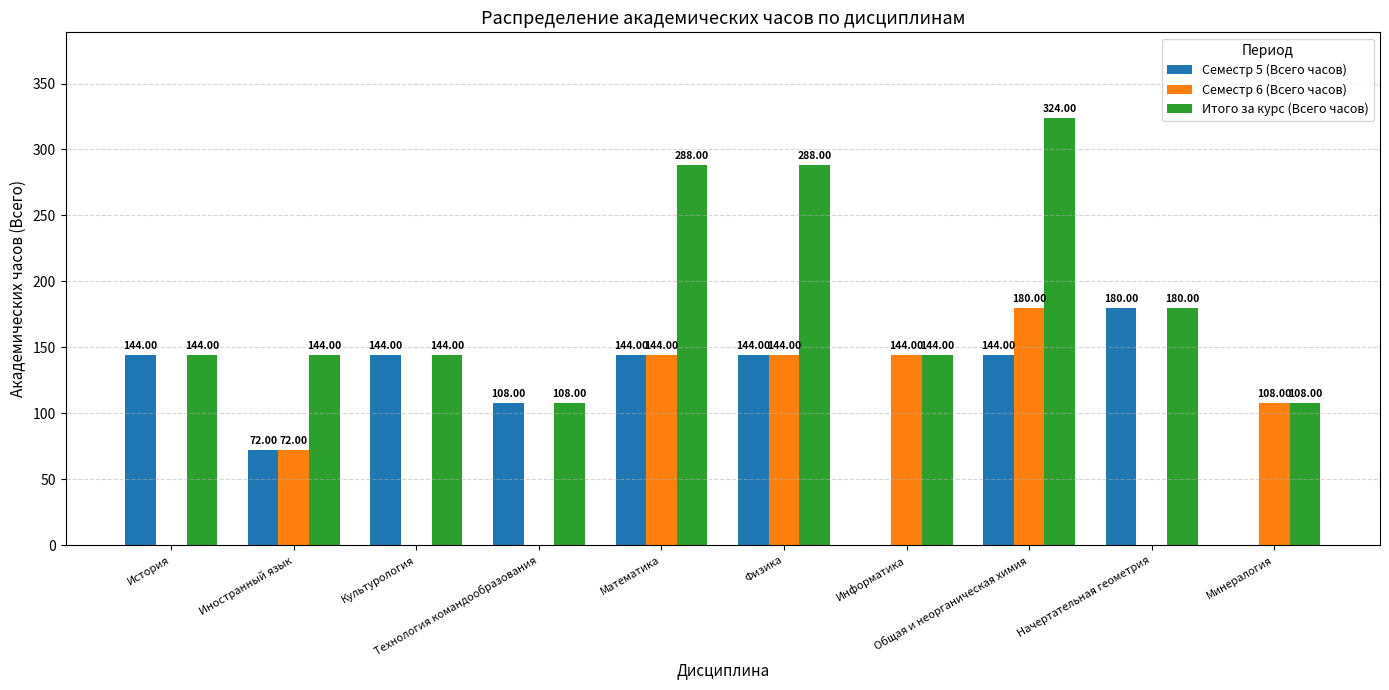

What are all the series names shown in the legend?

Семестр 5 (Всего часов), Семестр 6 (Всего часов), Итого за курс (Всего часов)